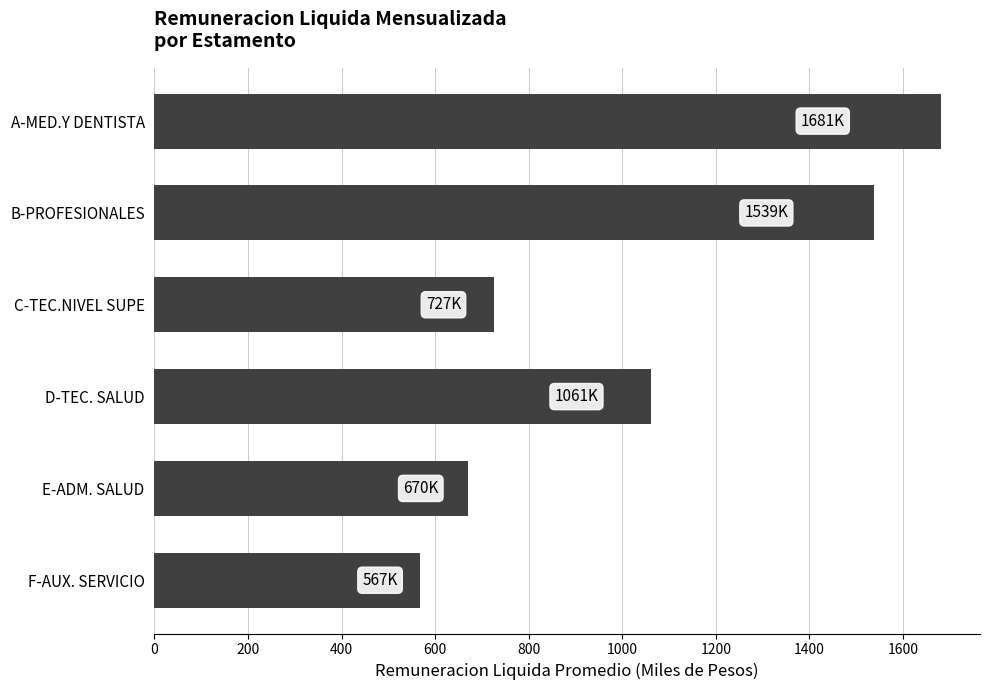

The value at D-TEC. SALUD is 583.9. True or false?

False